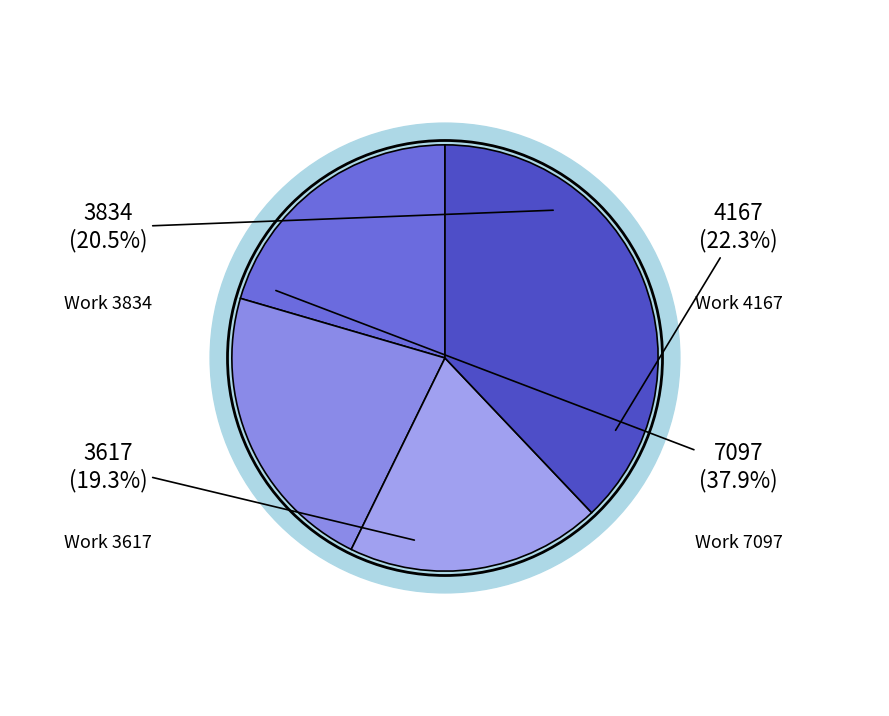

Is it true that Work 3617 is 6% of the pie?

False